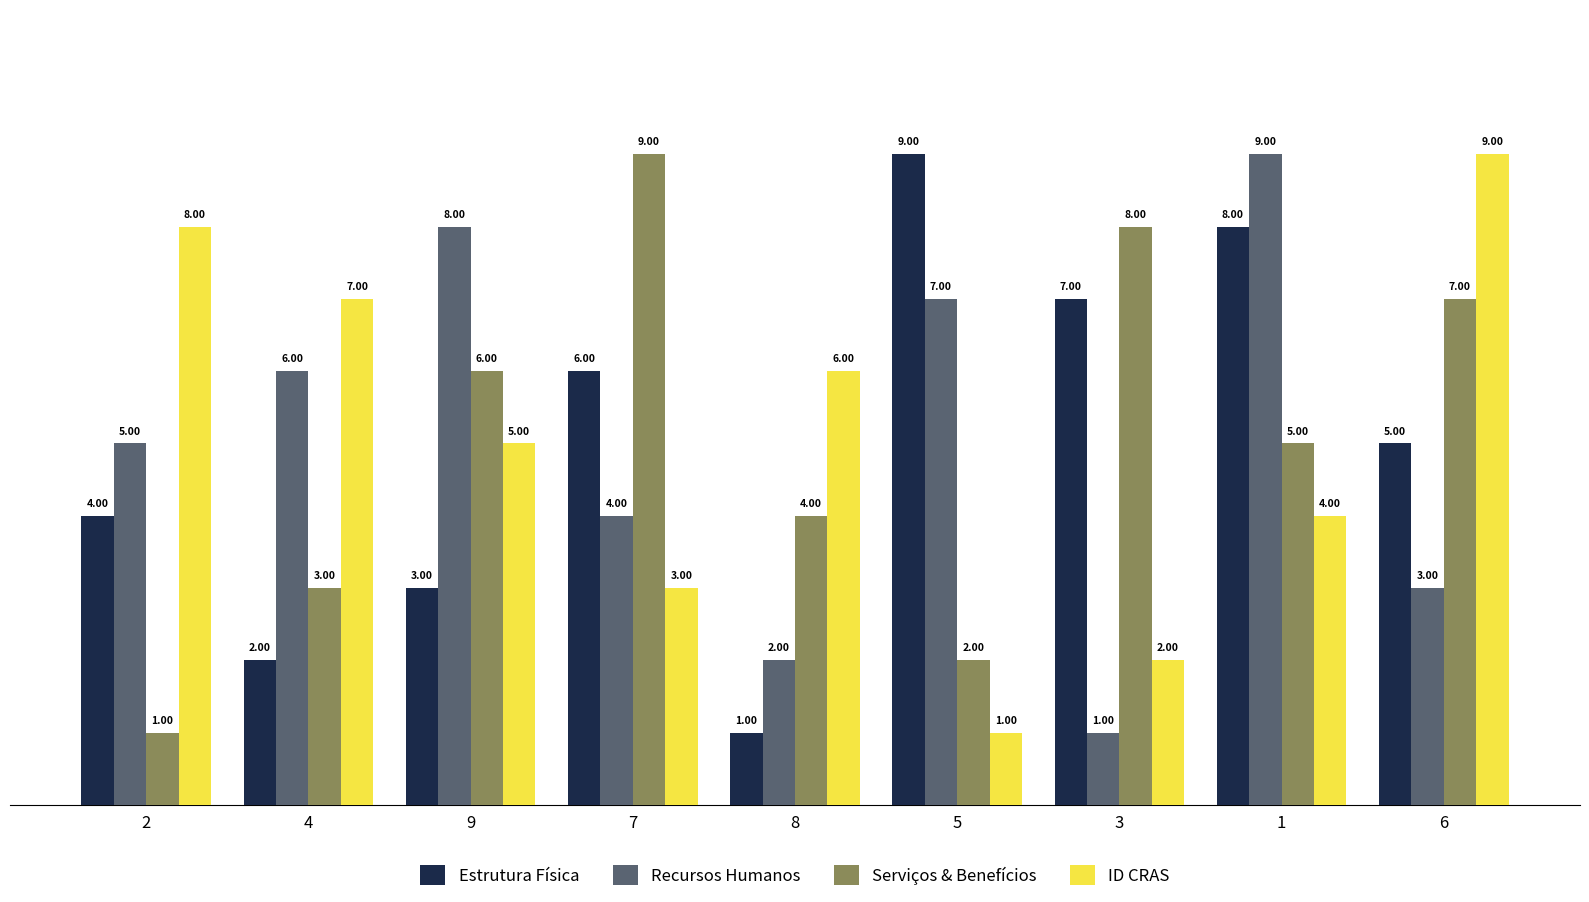

At which label does Serviços & Benefícios first exceed 5?

9